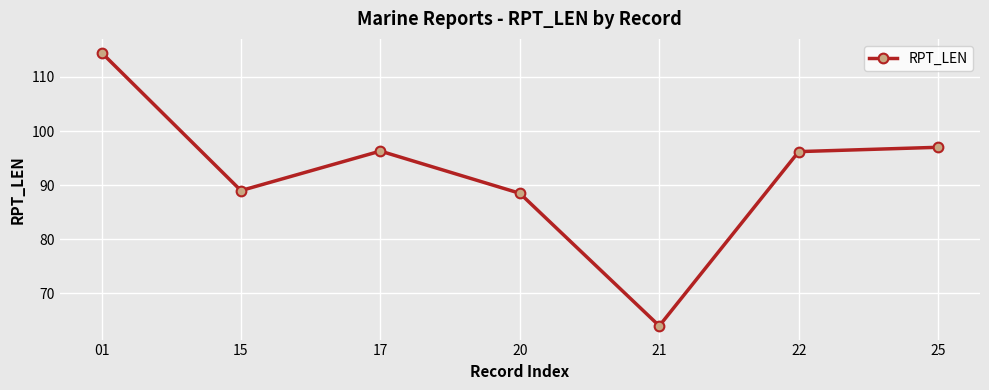

What is the change in value from 01 to 22?

-18.3